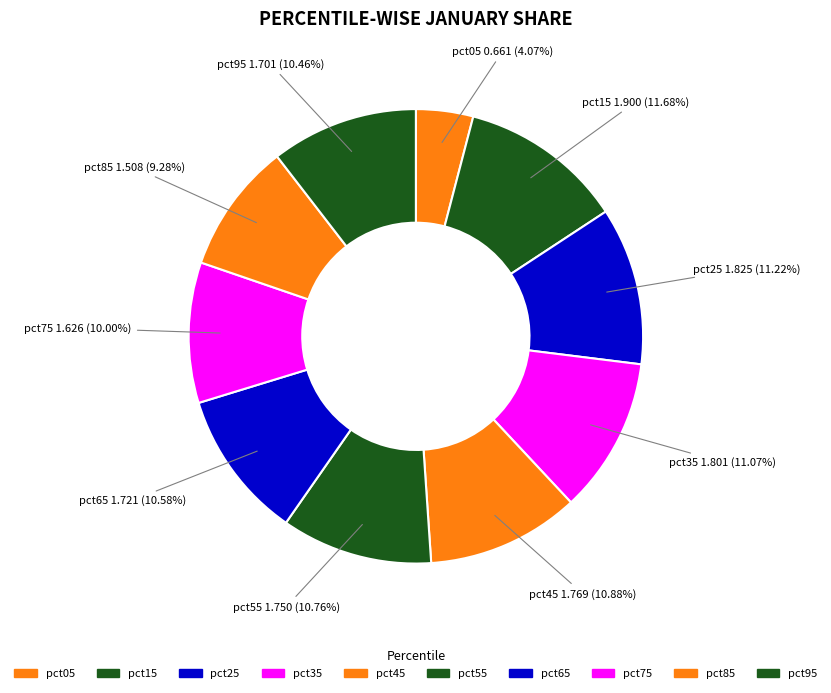

Is the sum of pct25 and pct85 greater than half?

No